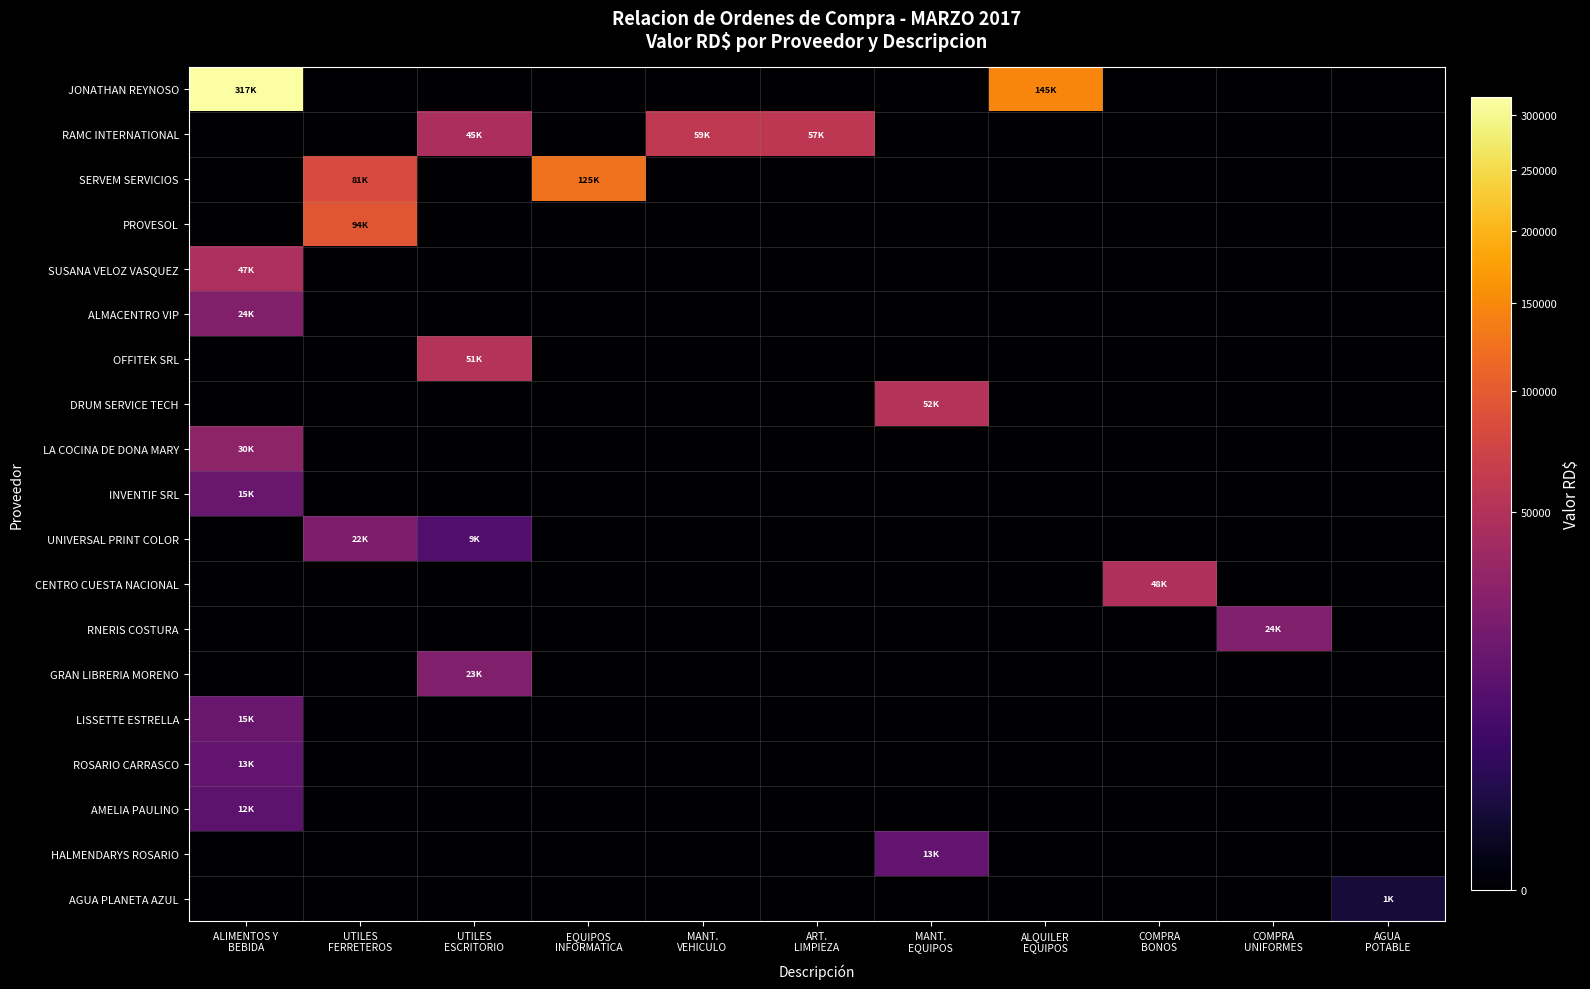

At which category is the sum across all series the highest?

ALIMENTOS Y
BEBIDA